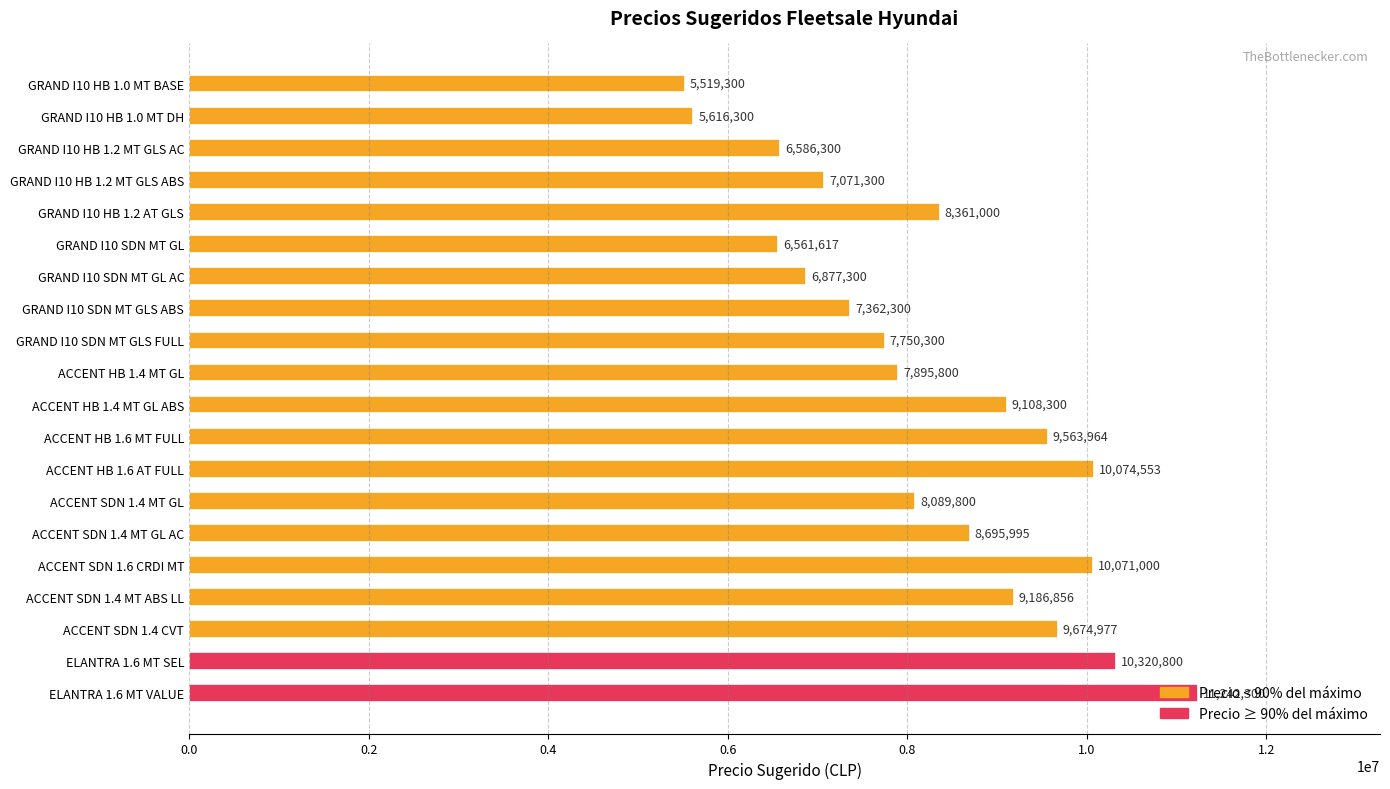

Approximately how many times larger is the value at GRAND I10 SDN MT GLS ABS compared to ELANTRA 1.6 MT VALUE?

0.7